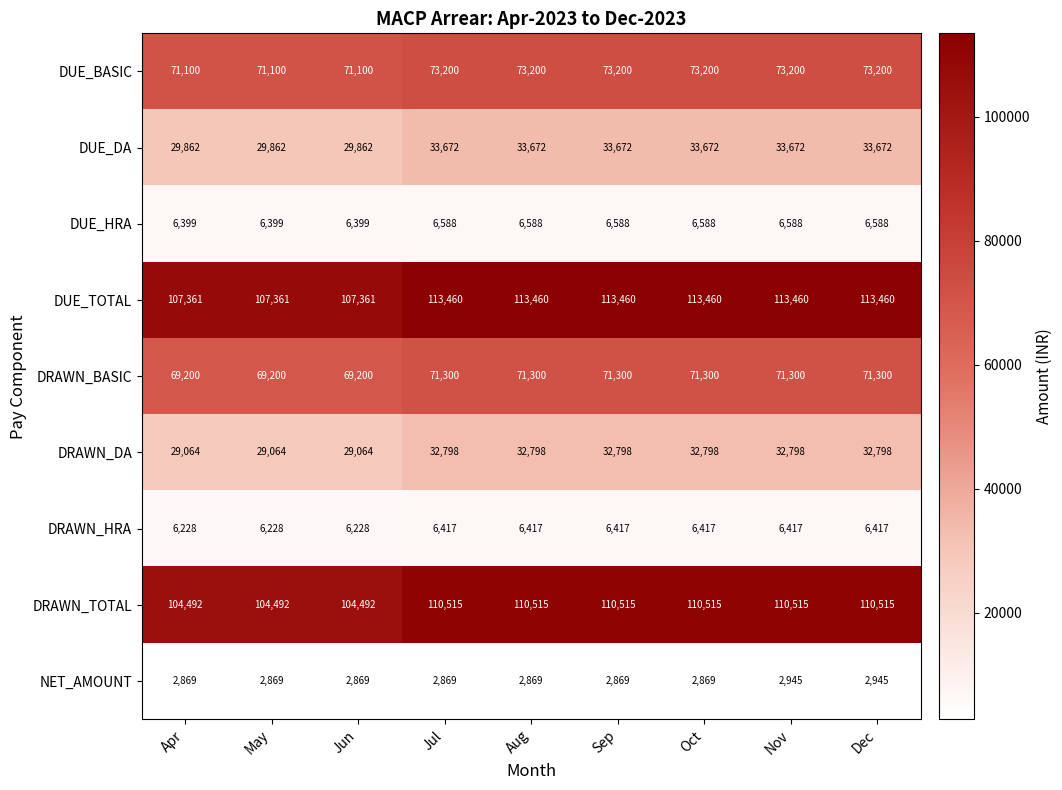

Rank the series by their maximum value, from lowest to highest.

NET_AMOUNT, DRAWN_HRA, DUE_HRA, DRAWN_DA, DUE_DA, DRAWN_BASIC, DUE_BASIC, DRAWN_TOTAL, DUE_TOTAL